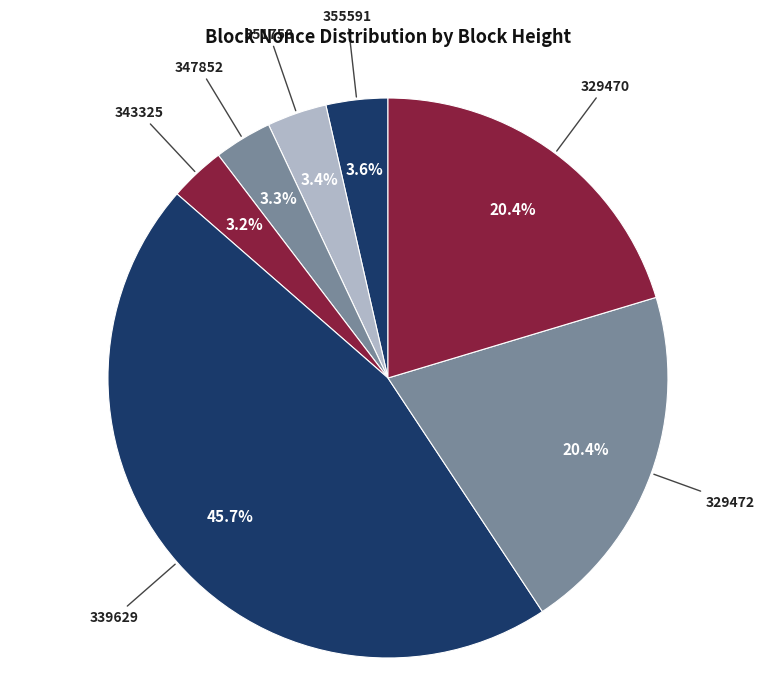

How many segments does this pie chart have?

7